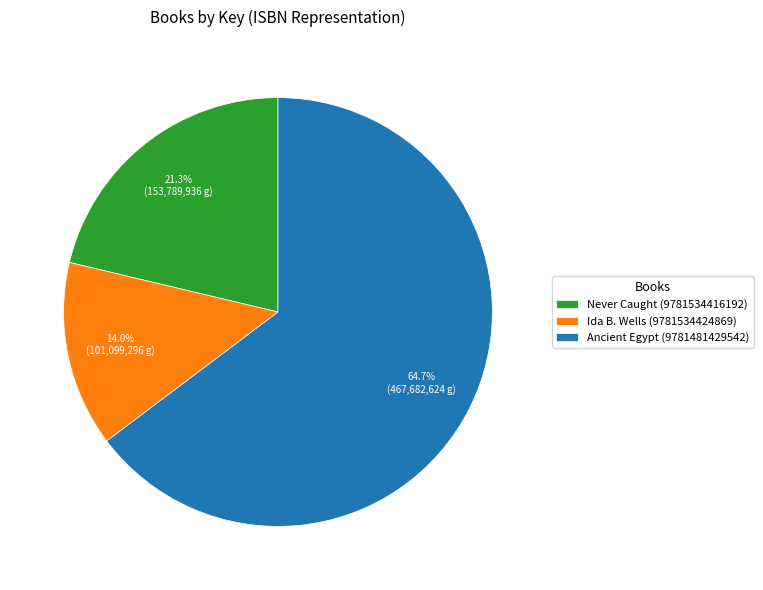

To the nearest percent, what is the average slice percentage?

33%